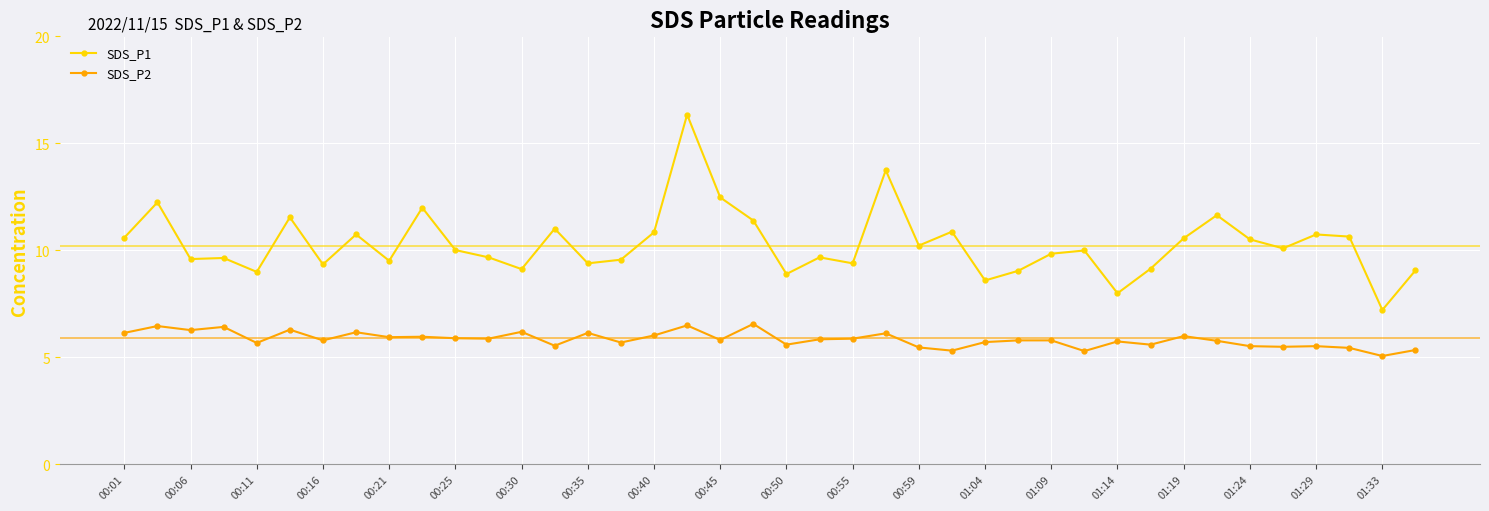

At how many categories does at least one series exceed 6?

40